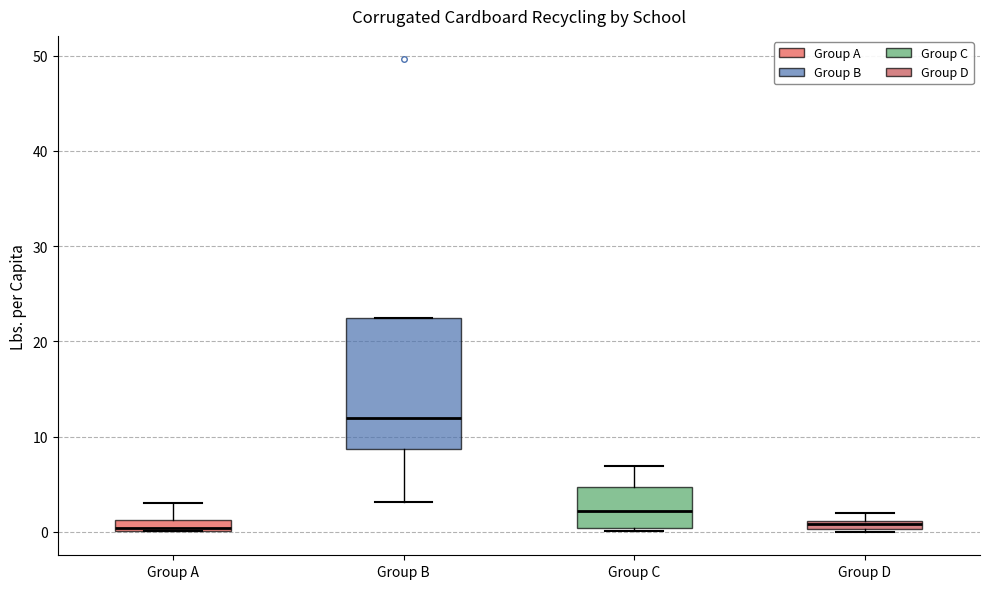

Which box is the tallest, from its lower edge to its upper edge?

Group B